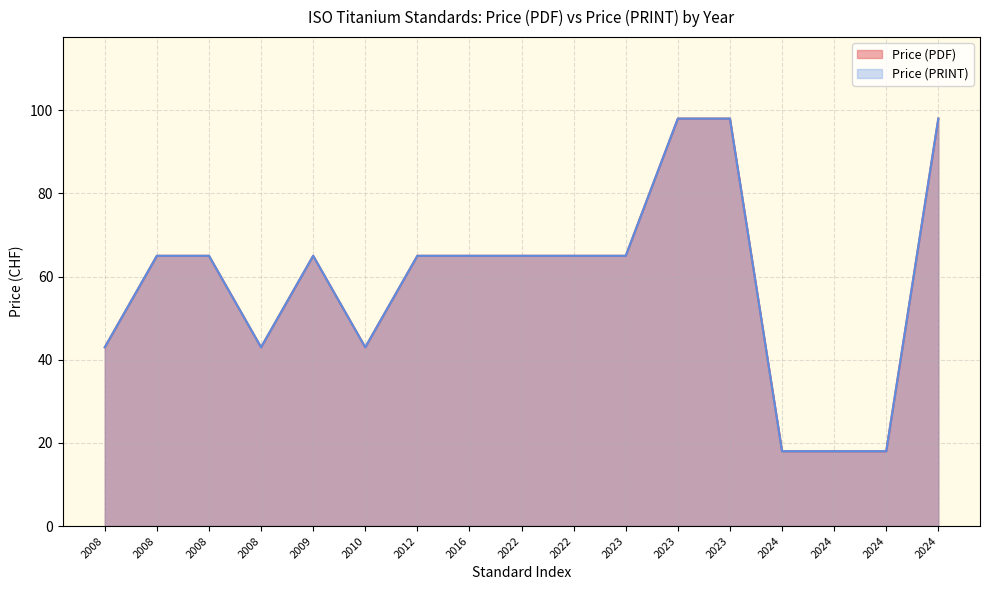

Where does the Price (PDF) series first go above 65?

2023